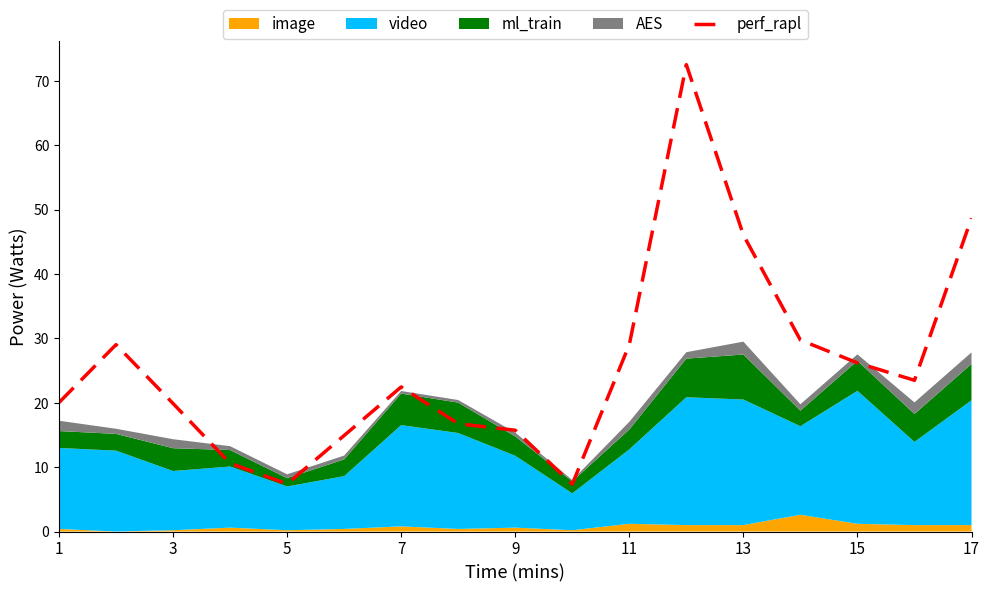

What is the value of the 10th point from the left?

7.4